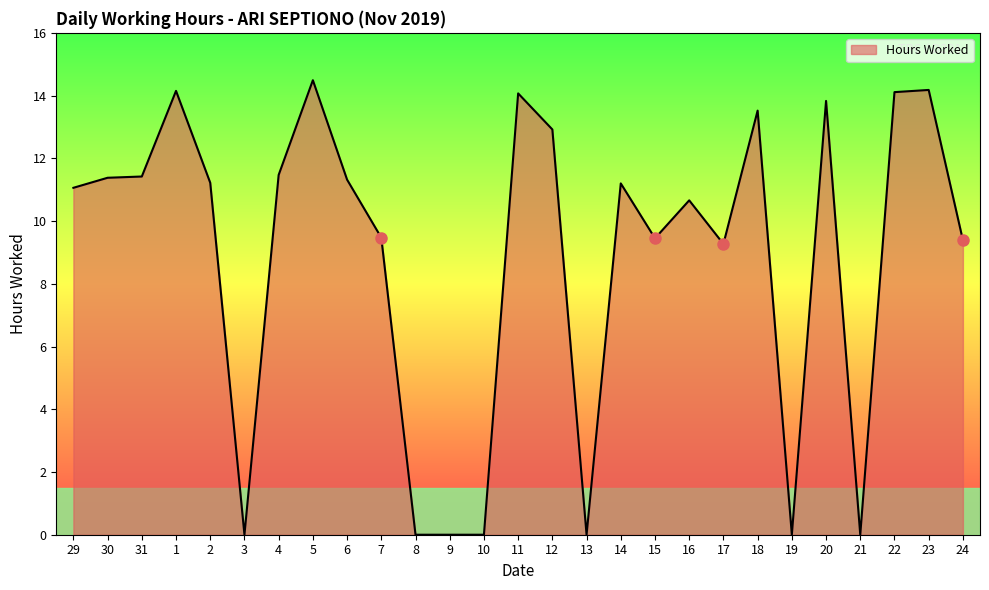

What is the difference between the values at 9 and 29?

11.1